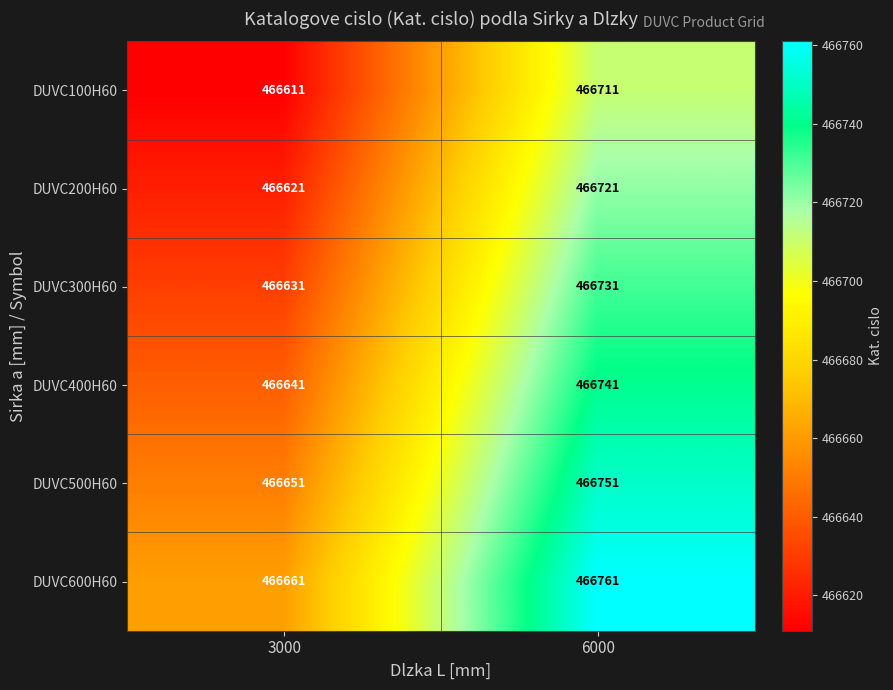

How many data points in DUVC400H60 are less than 466741?

1